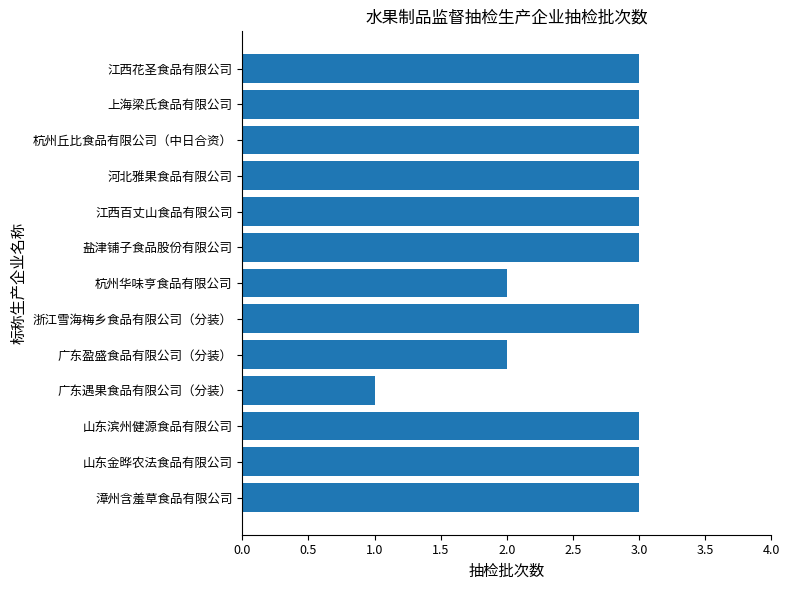

Reading bottom to top, extract all data points from this chart.

3	3	3	1	2	3	2	3	3	3	3	3	3